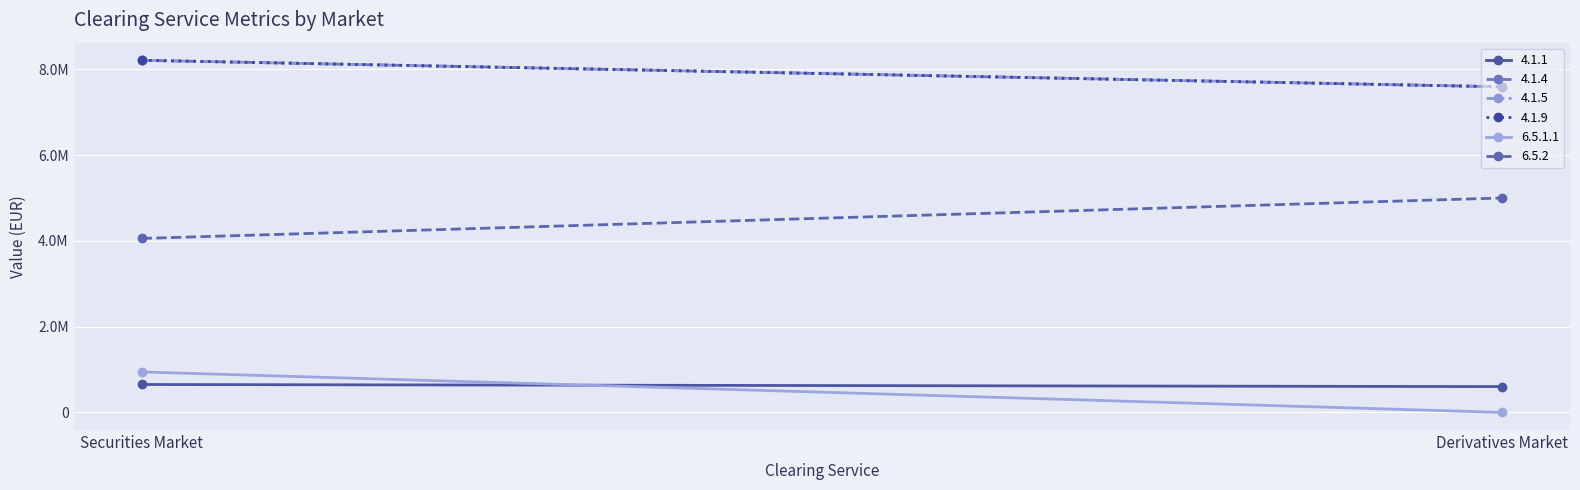

What is the greatest value displayed?

8210252.0